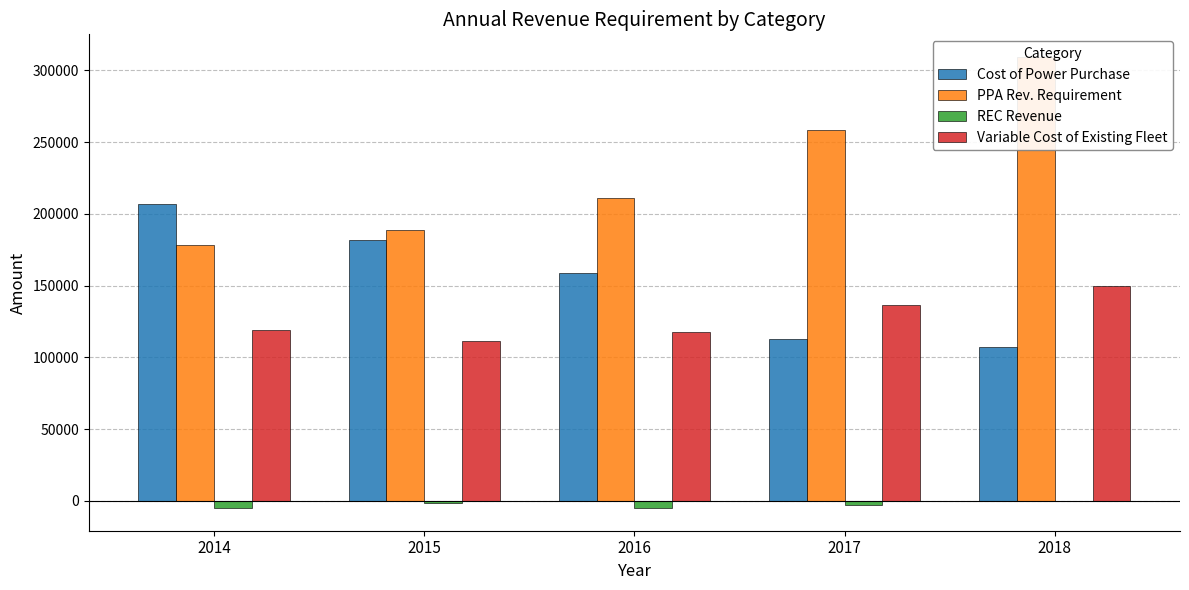

What is the value of the PPA Rev. Requirement bar at the 3rd from the left?

211114.8